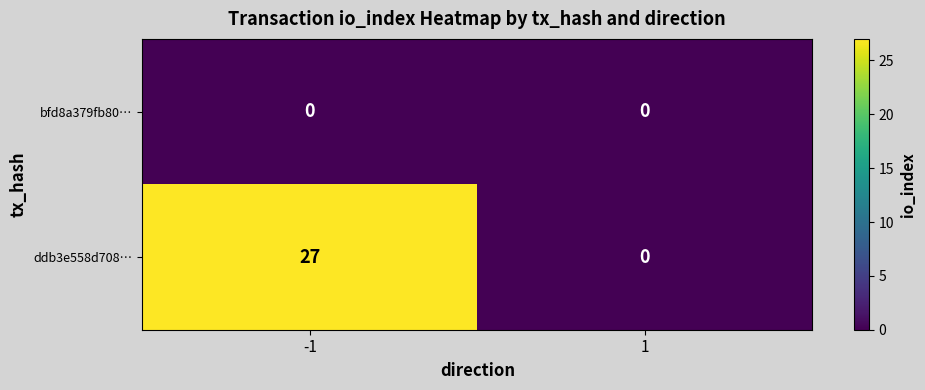

What is the sum of the ddb3e558d708… values at 1 and -1?

27